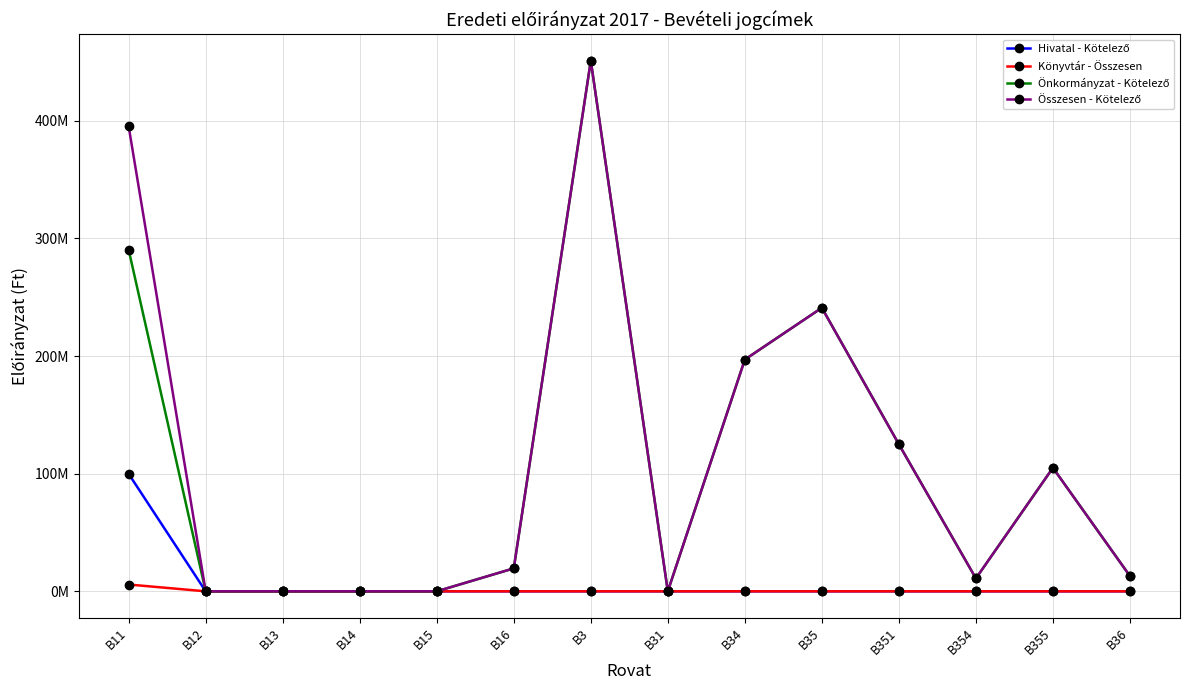

Is the value of Összesen - Kötelező at B13 greater than the value of Hivatal - Kötelező at B15?

No